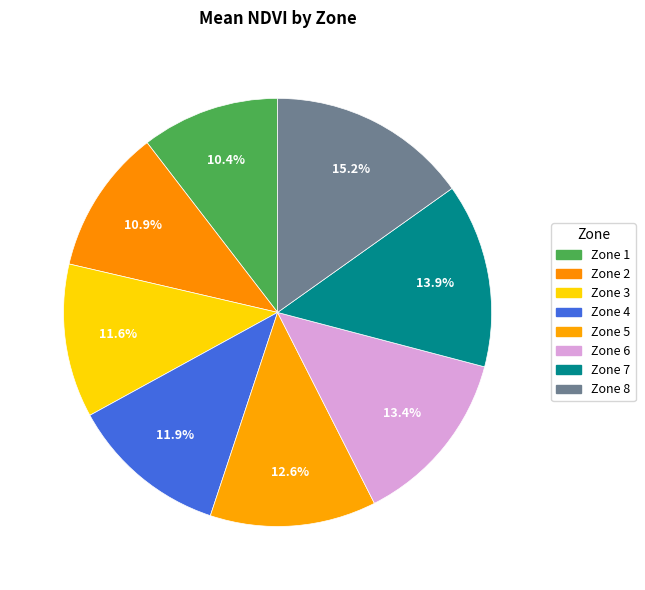

How many slices are in this pie chart?

8